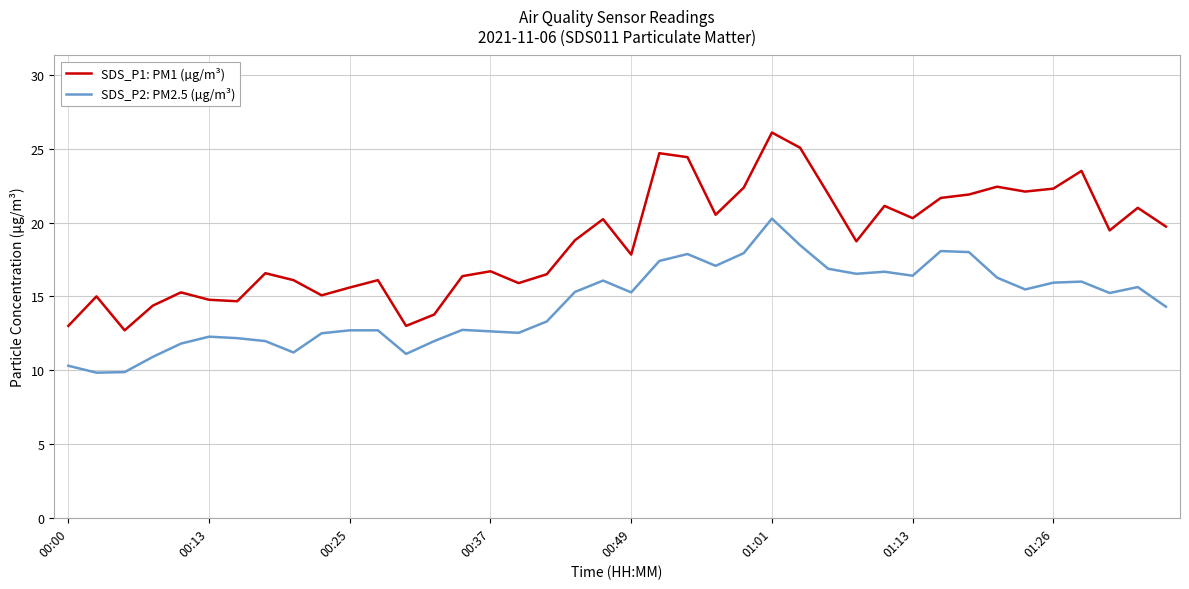

Which series has the largest total across all categories?

SDS_P1: PM1 (µg/m³)